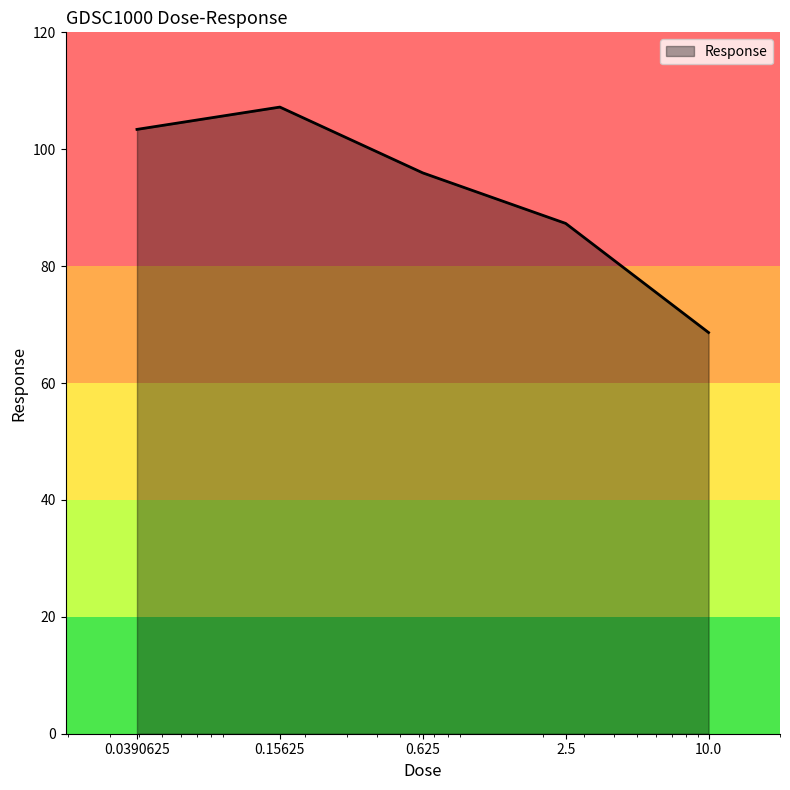

Reading left to right, what are all the values shown in this chart?

103.4	107.2	96.0	87.3	68.6